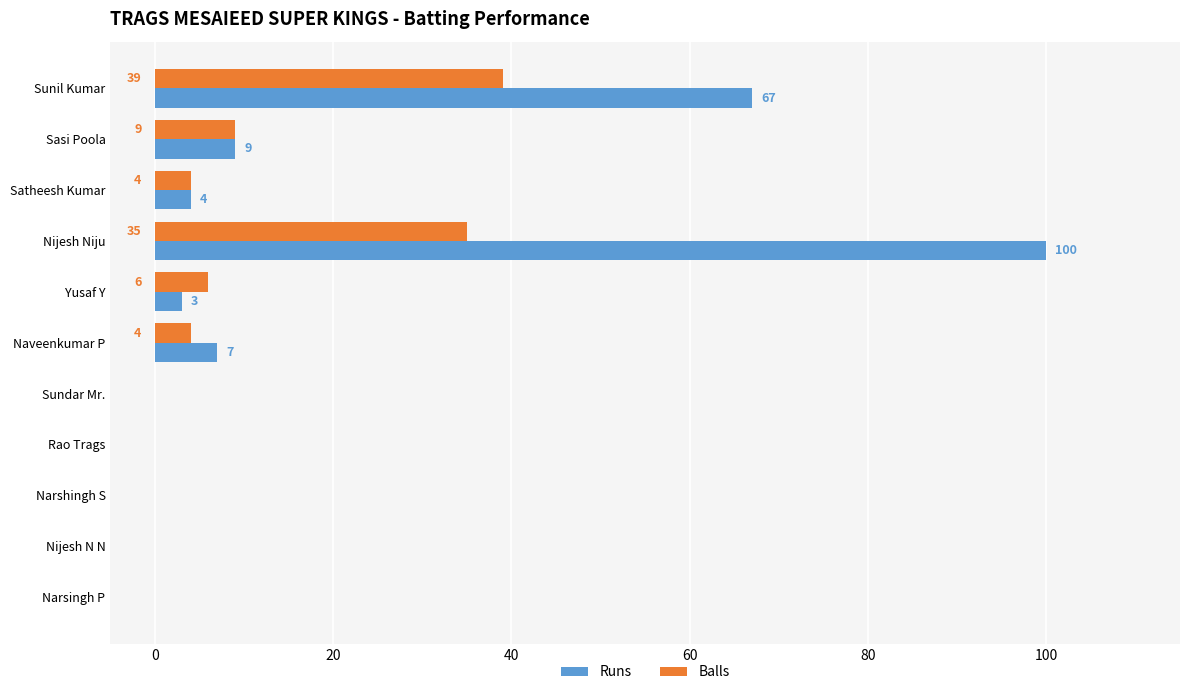

At which label is Balls closest to 19?

Sasi Poola